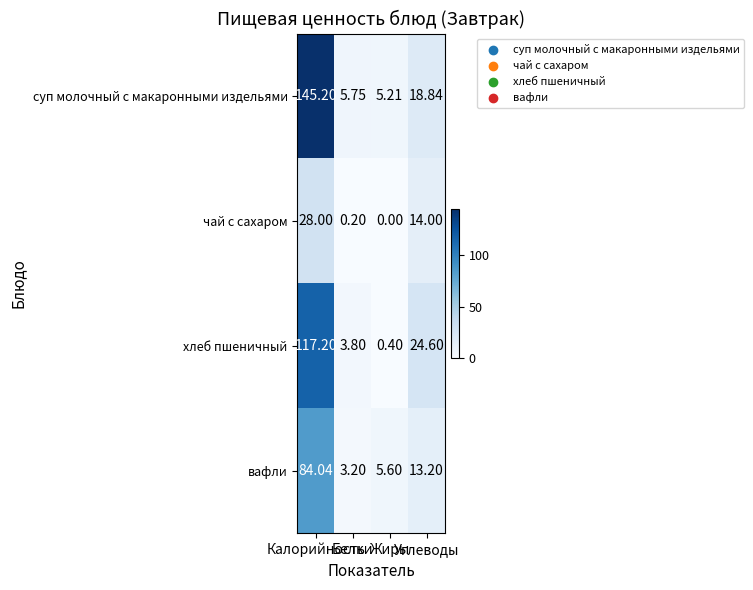

What is the maximum value shown in the chart?

145.2